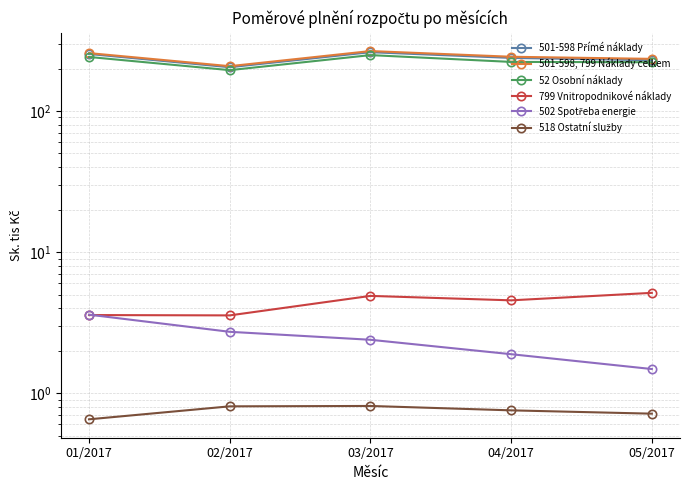

How many lines are shown in the chart?

6